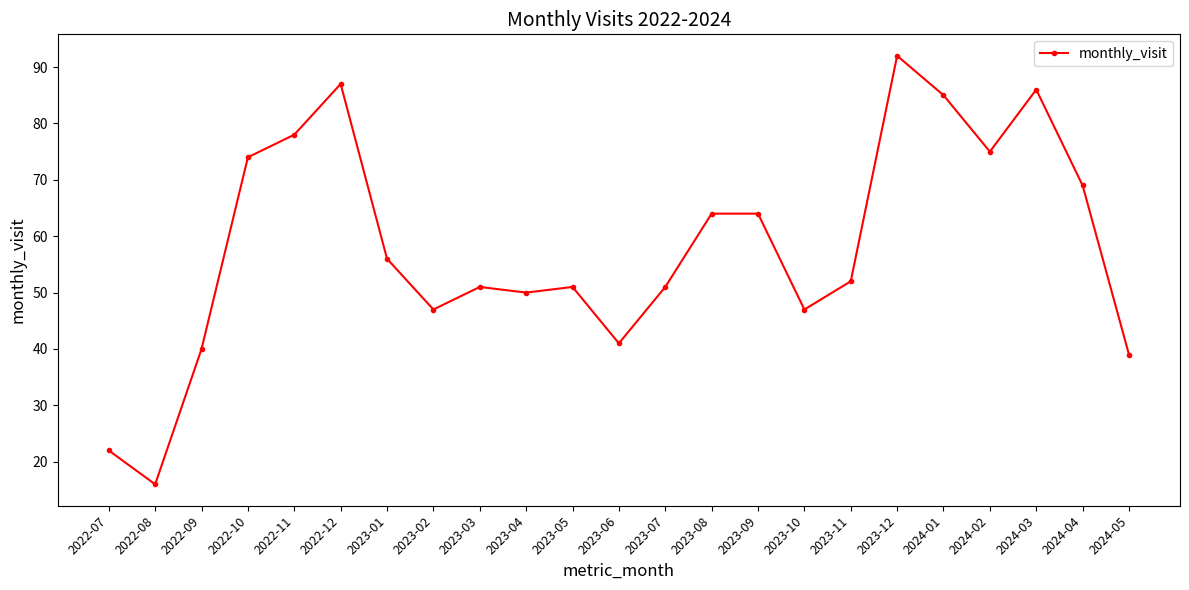

Which category has the highest value across all series?

2023-12